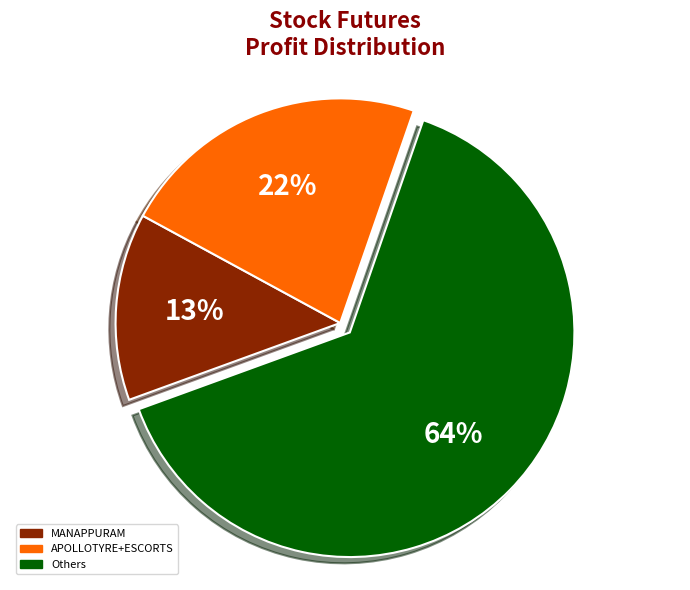

How many segments does this pie chart have?

3